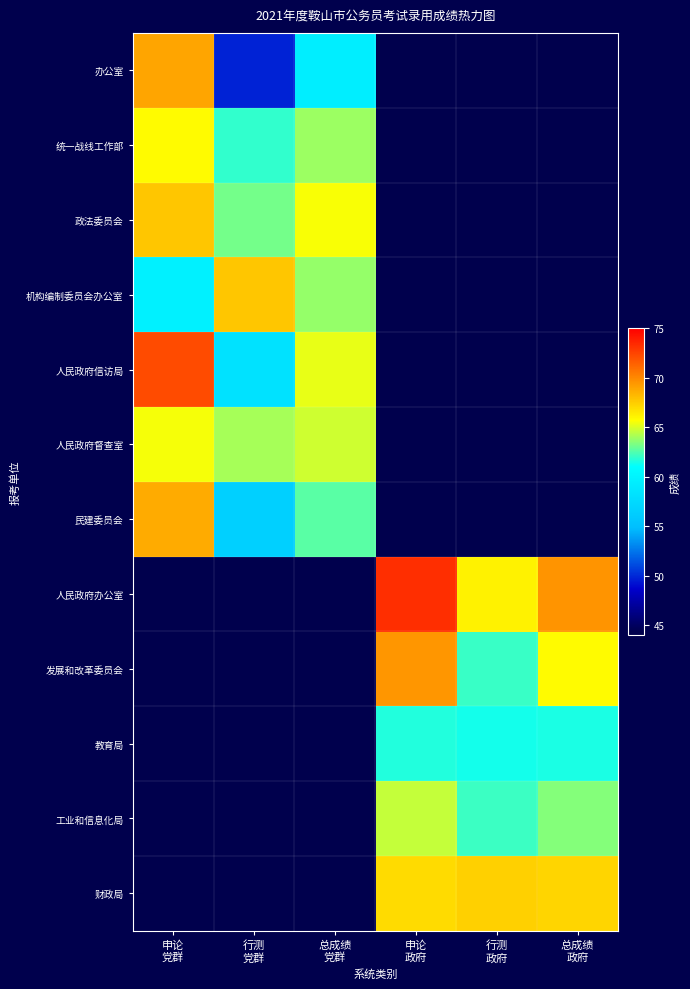

At how many categories does at least one series exceed 69?

3